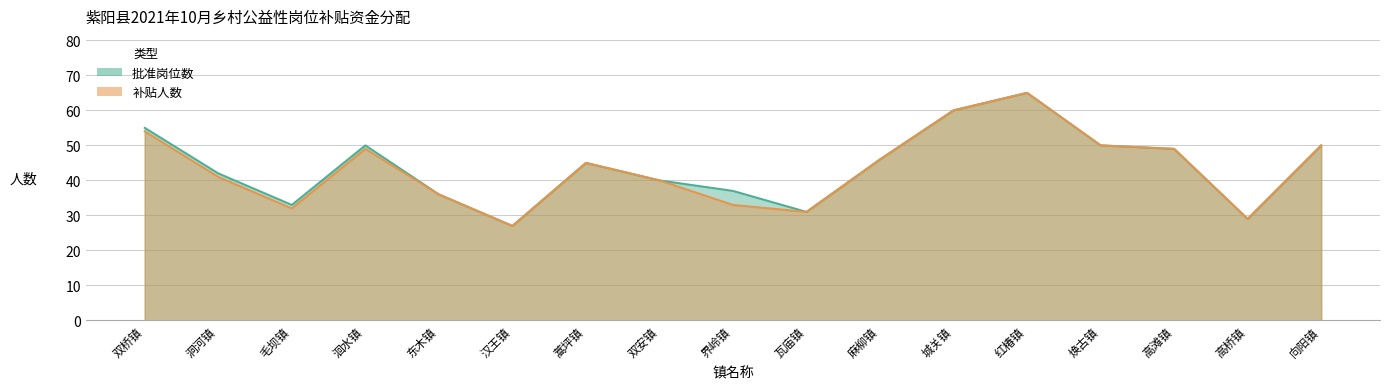

What position from the left is 城关镇?

12